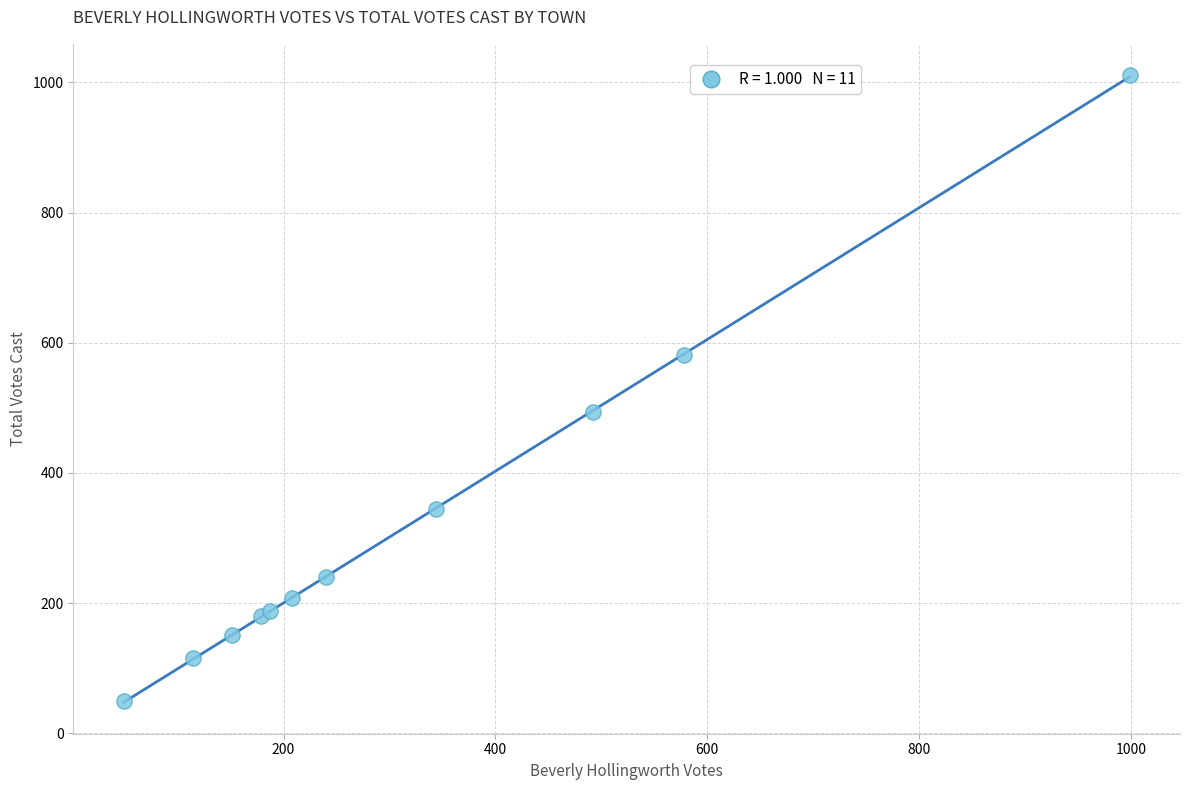

What Y value in the scatter plot is closest to 530?

493